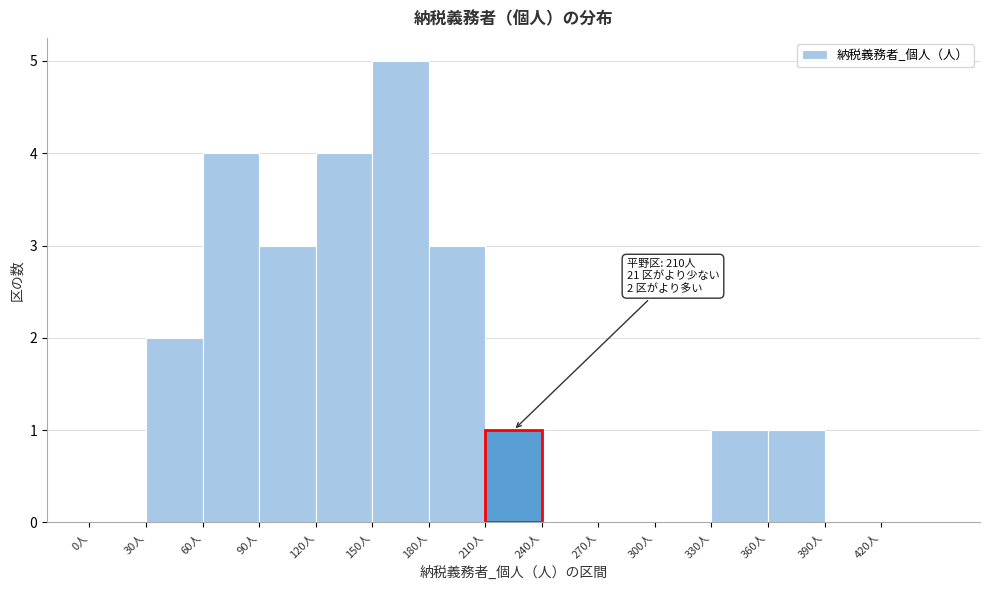

Which range on the x-axis has the tallest bar?

150 to 180